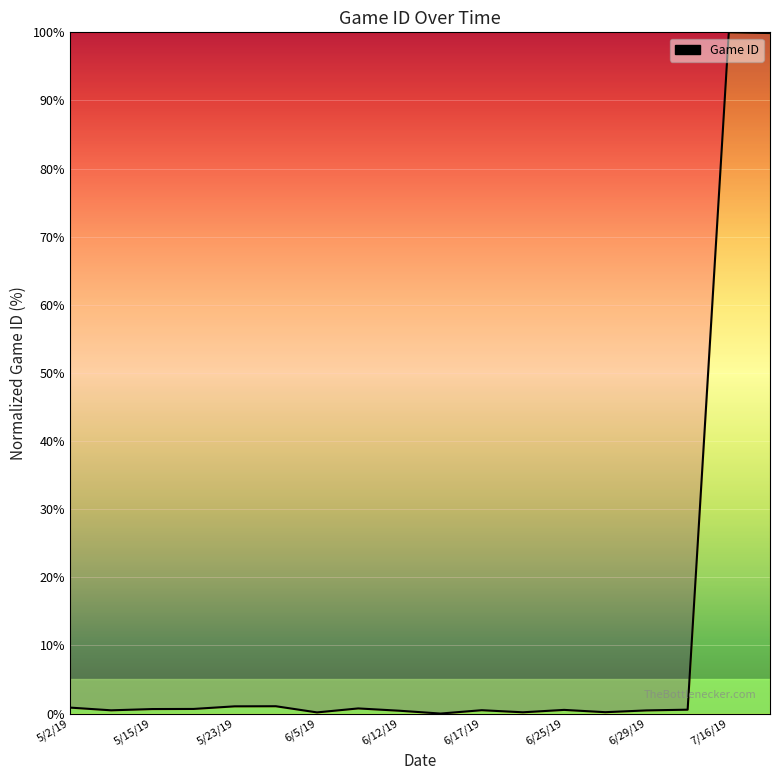

What is the difference between the second highest and minimum values?

99.9